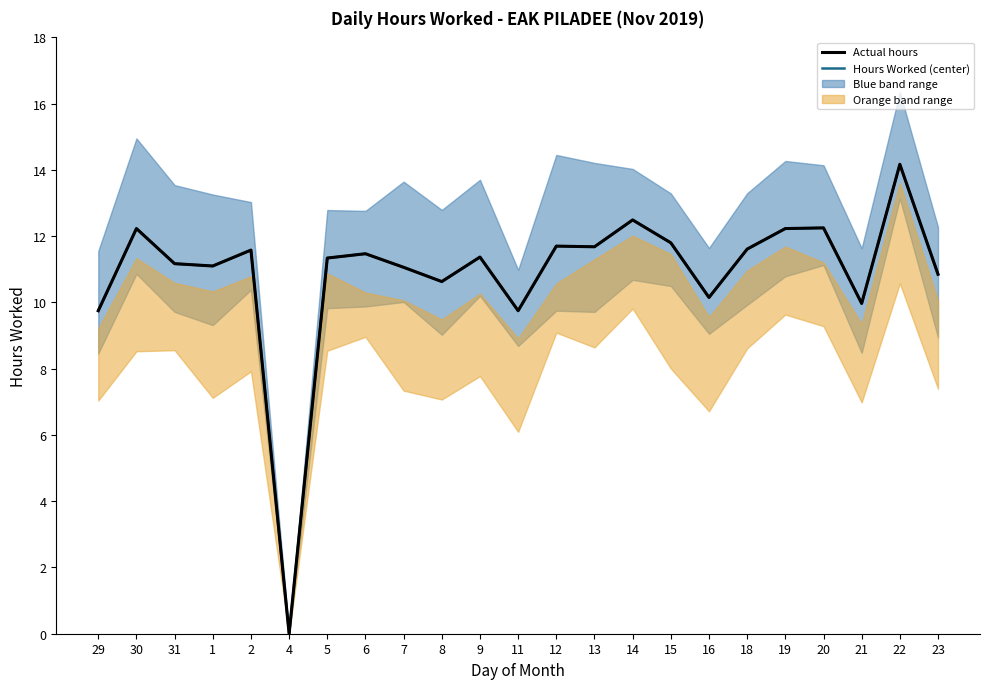

Is the value of Actual hours at 15 greater than the value of Hours Worked (center) at 12?

Yes